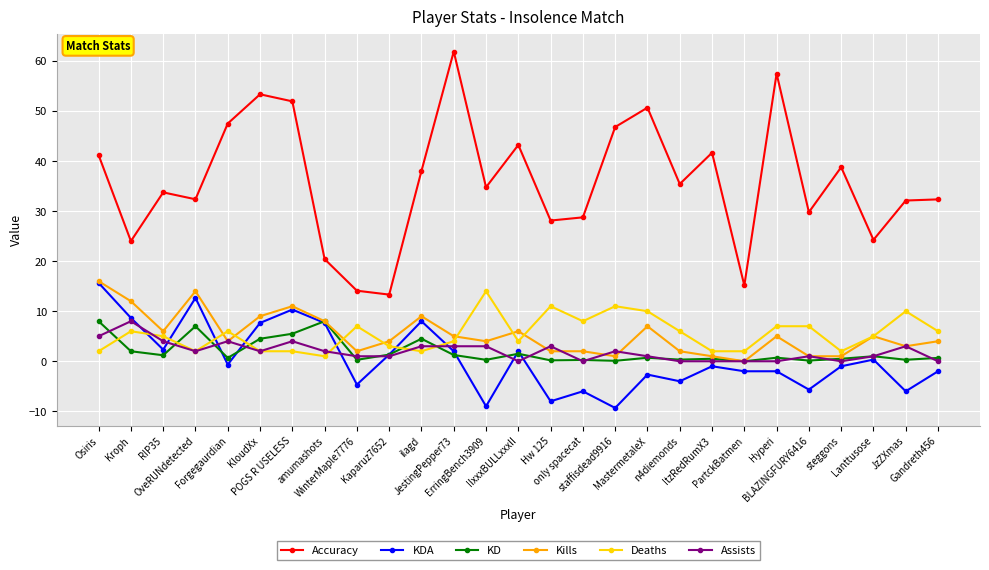

Which series has the largest range (max minus min)?

Accuracy